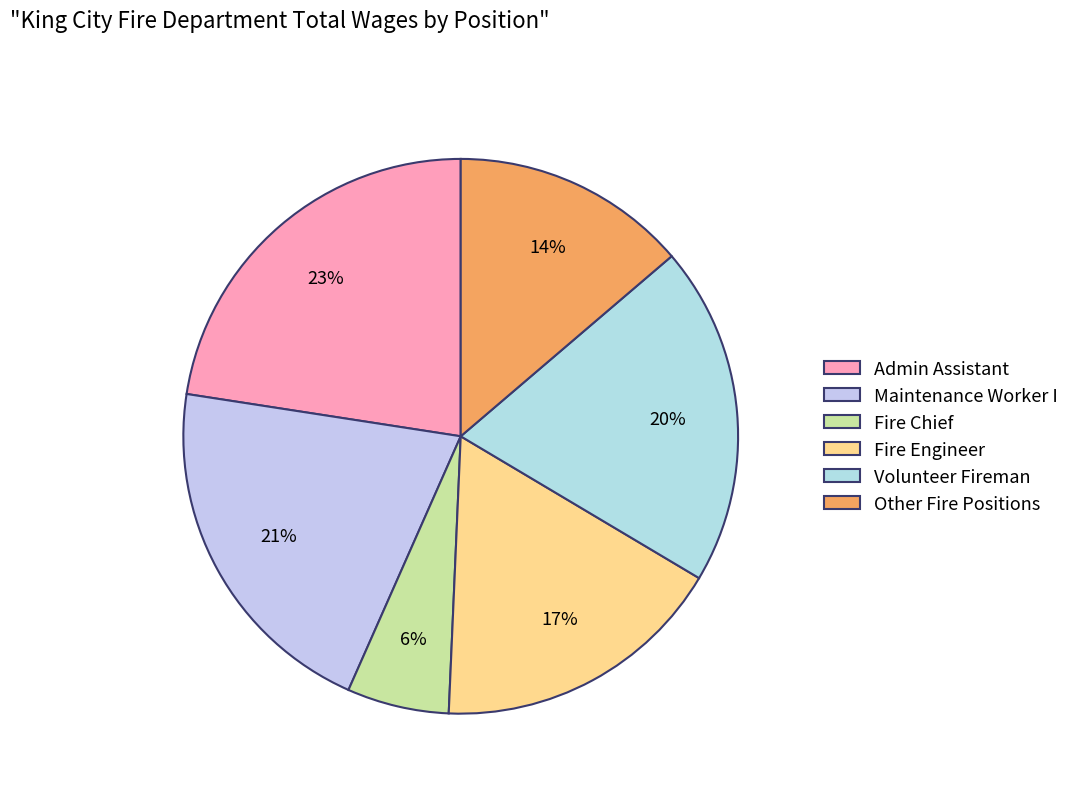

Rank the categories by value from highest to lowest.

Admin Assistant, Maintenance Worker I, Volunteer Fireman, Fire Engineer, Other Fire Positions, Fire Chief